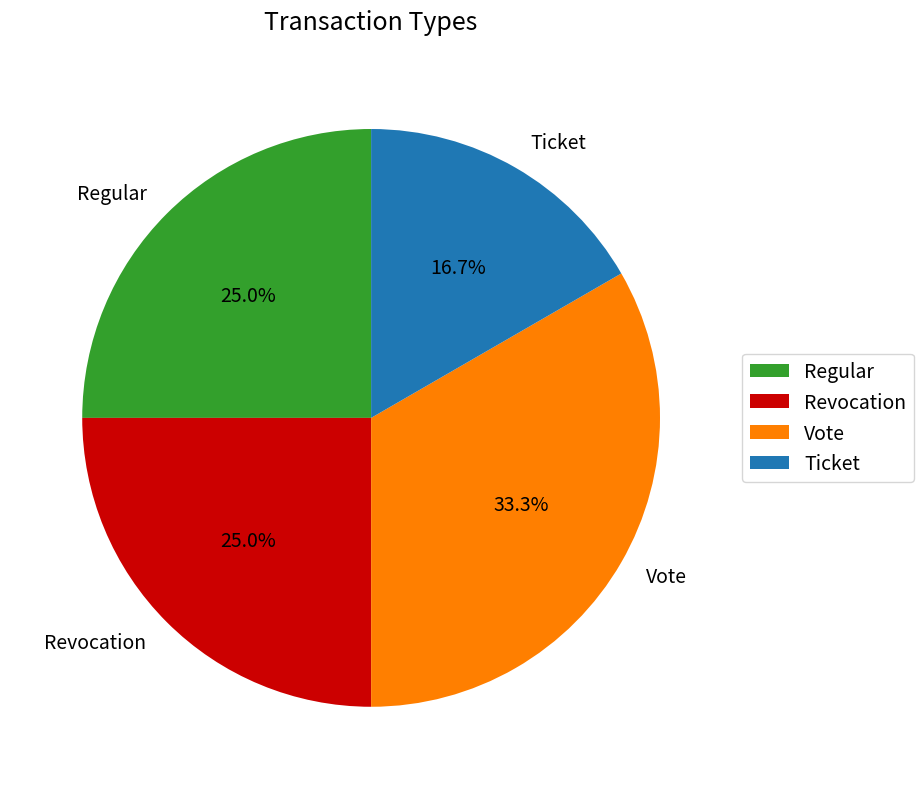

The Ticket slice represents 17% of the pie. True or false?

True